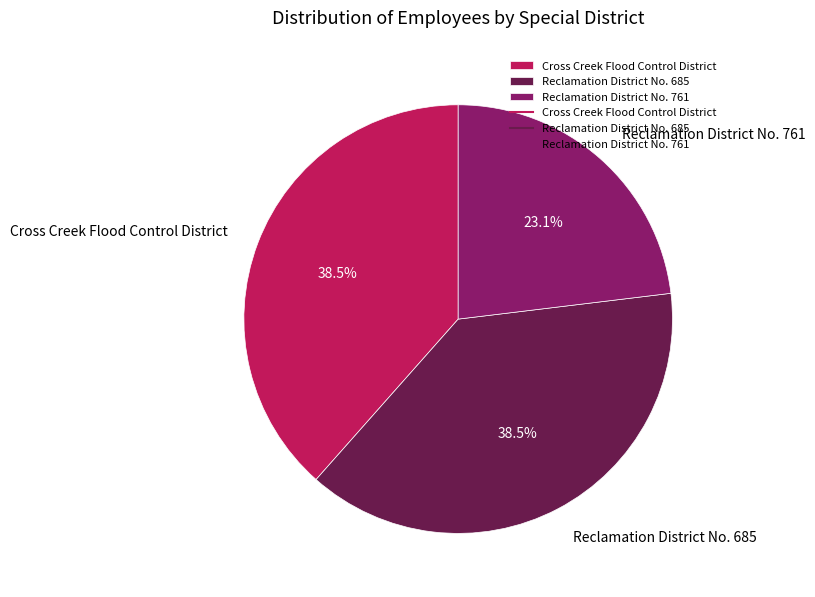

Count the number of slices in the pie.

3